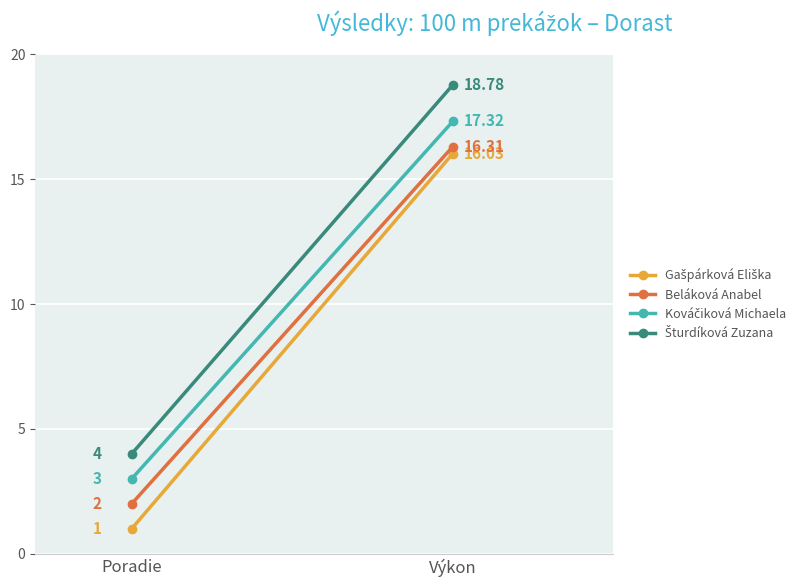

What are all the series names shown in the legend?

Gašpárková Eliška, Beláková Anabel, Kováčiková Michaela, Šturdíková Zuzana